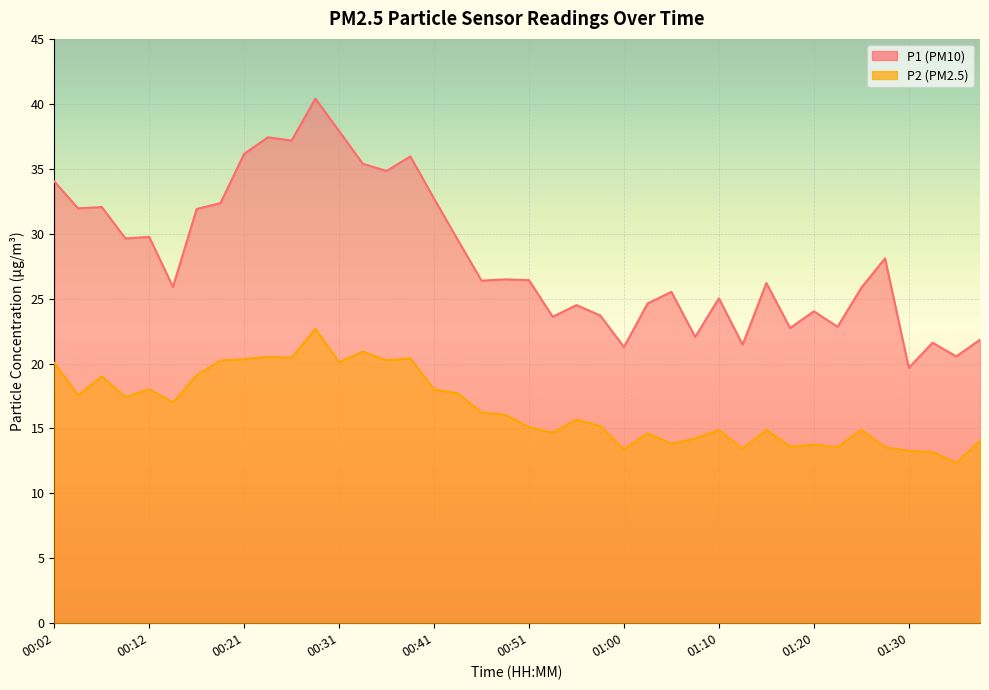

What is the difference between the highest and lowest values at 00:34?

14.5